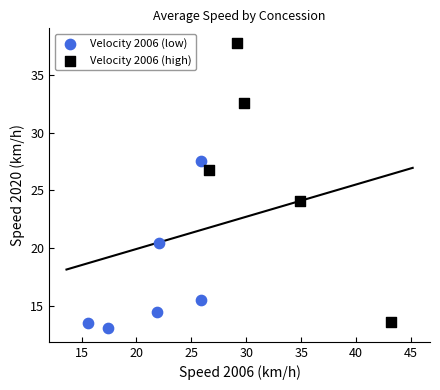

Which series contains the lowest Y value?

Velocity 2006 (low)